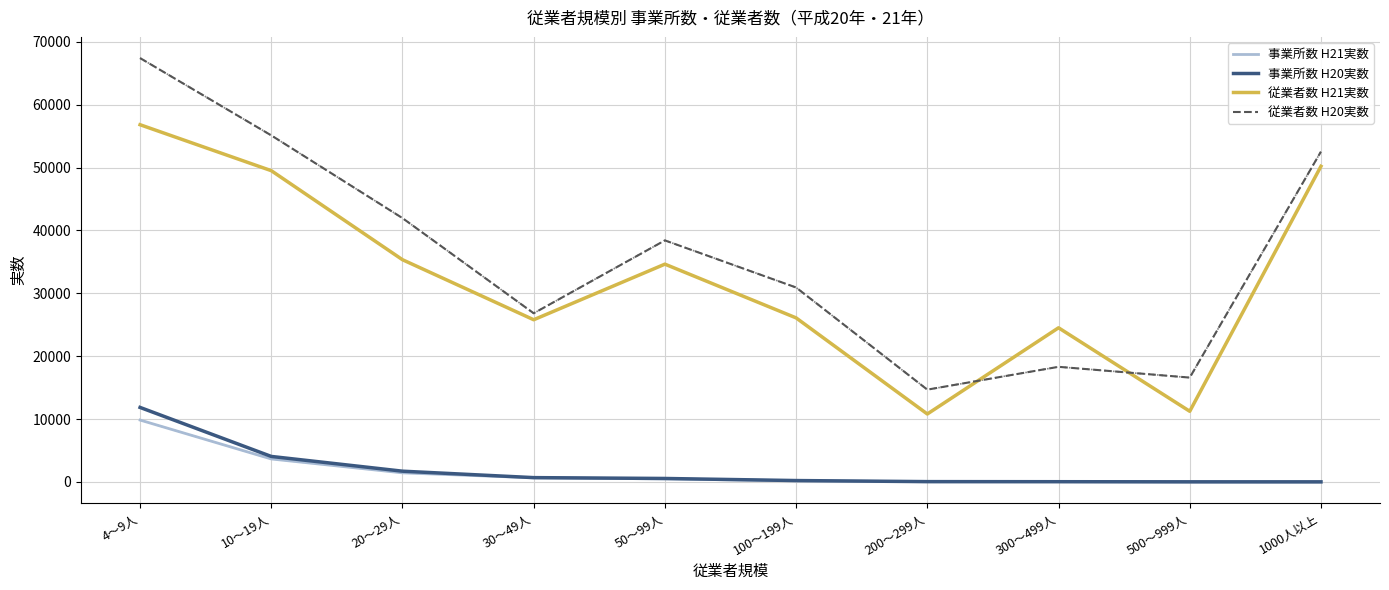

What is the difference between the highest and lowest values at 500～999人?

16587